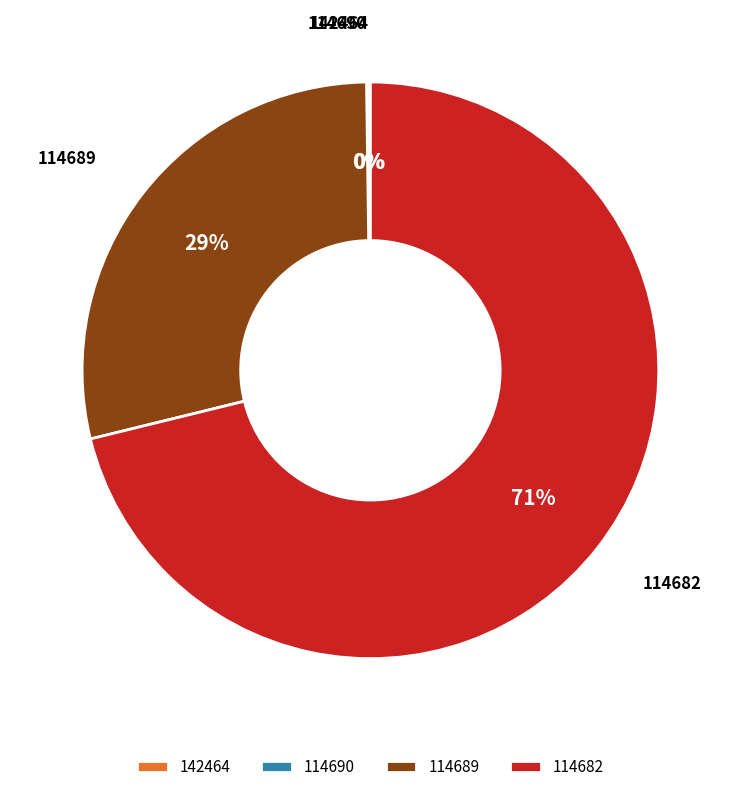

What is the largest slice in the pie chart?

114682